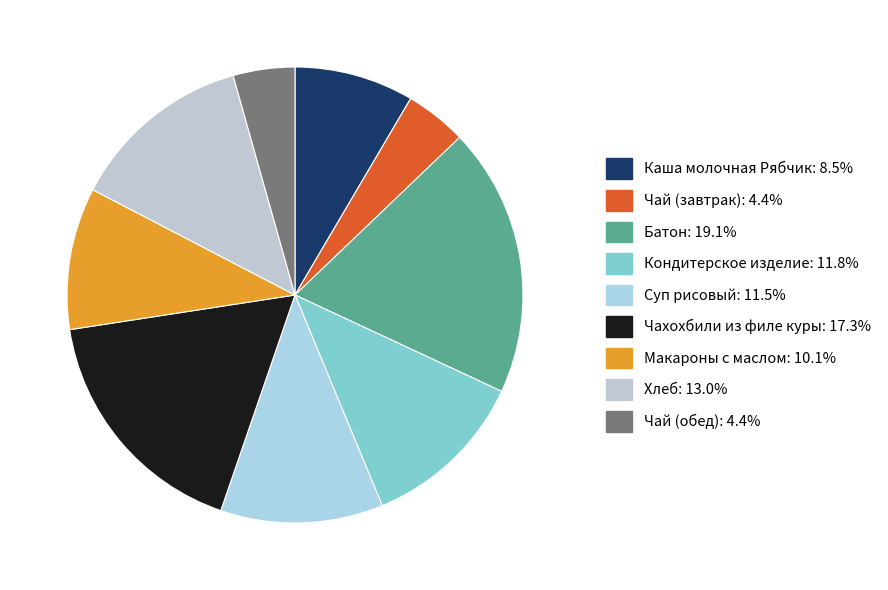

Which has a higher value, Макароны с маслом or Хлеб?

Хлеб